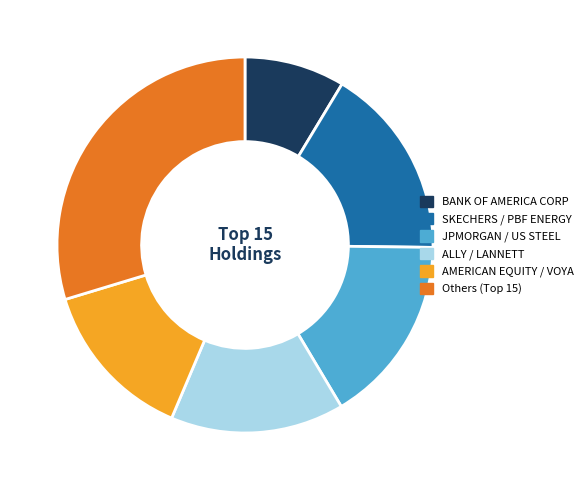

Which slice is the smallest?

BANK OF AMERICA CORP